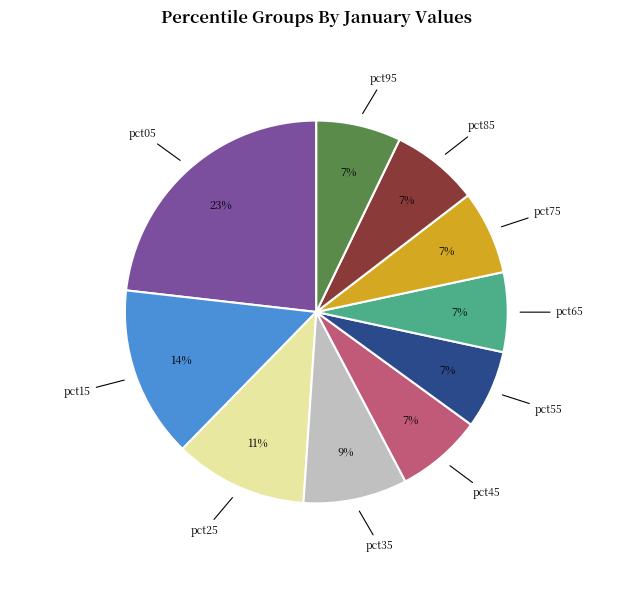

To the nearest percent, what is the difference between the pct75 and pct35 slice percentages?

2%